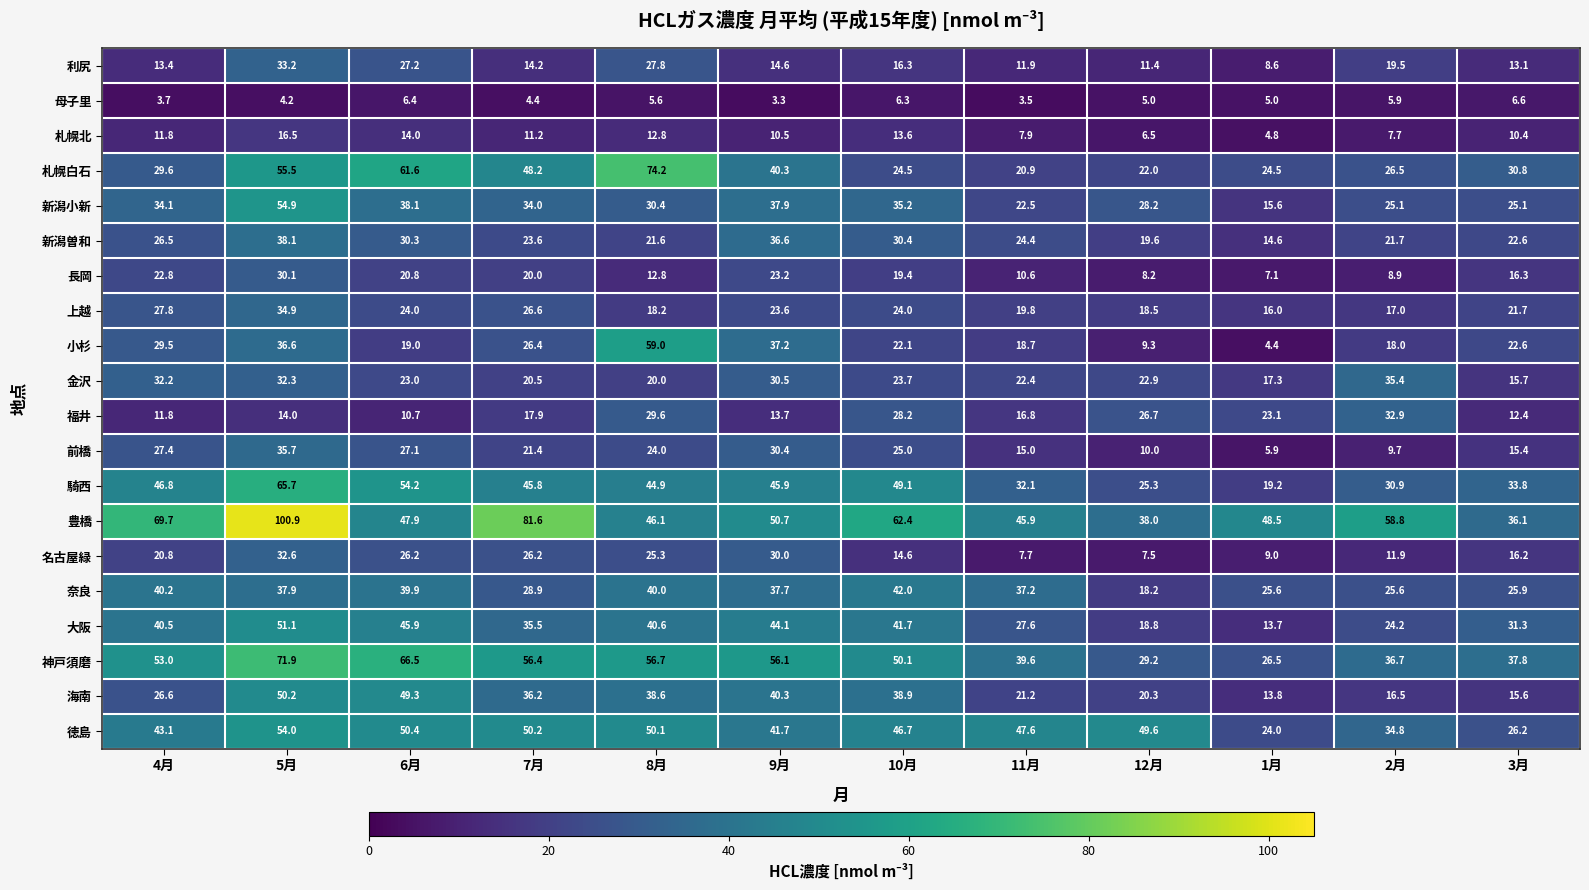

Which series has the widest spread of values?

豊橋